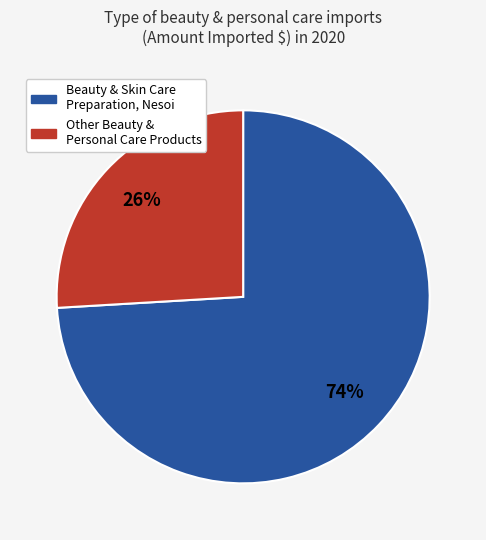

To the nearest percent, what is the average slice percentage?

50%